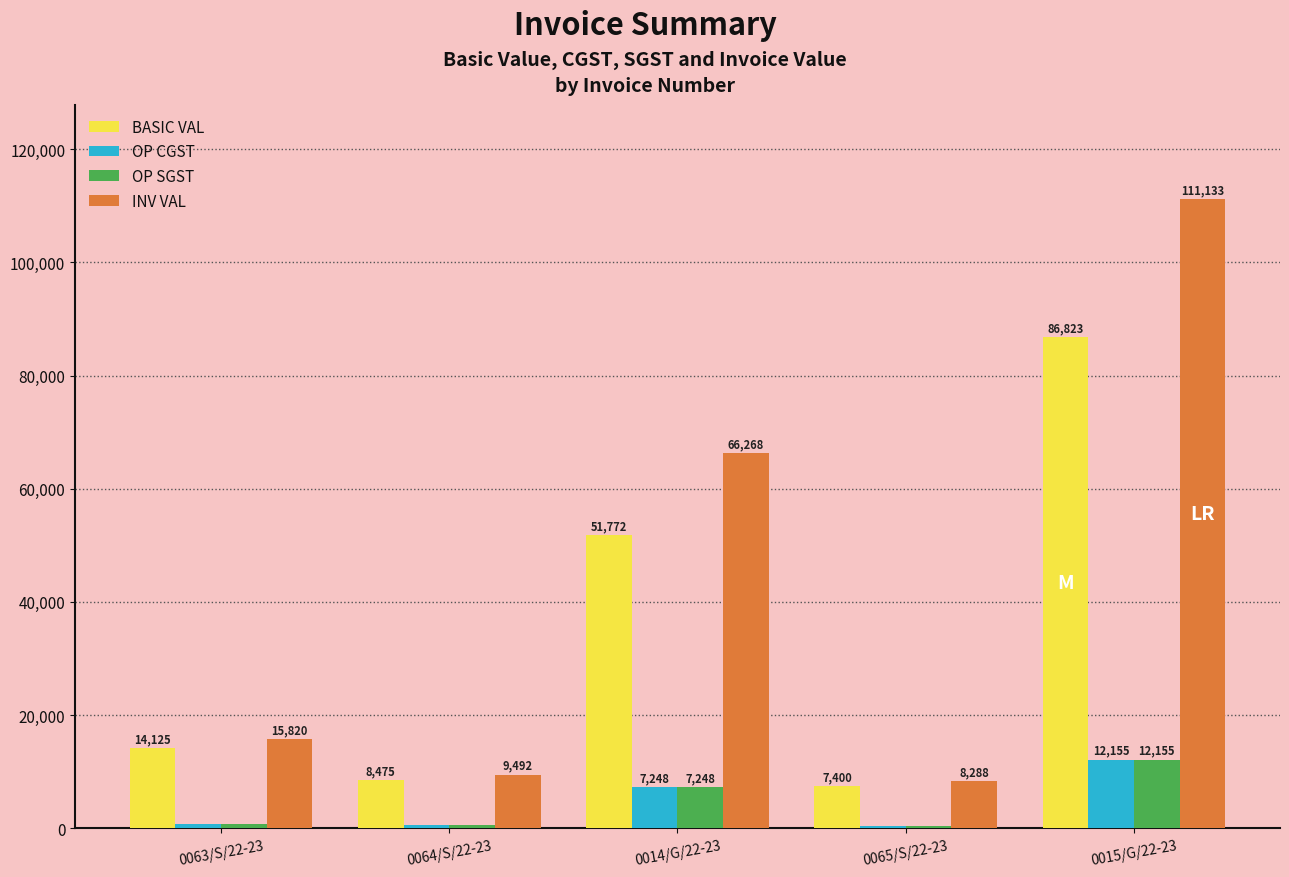

What is the sum of all INV VAL values?

211001.6